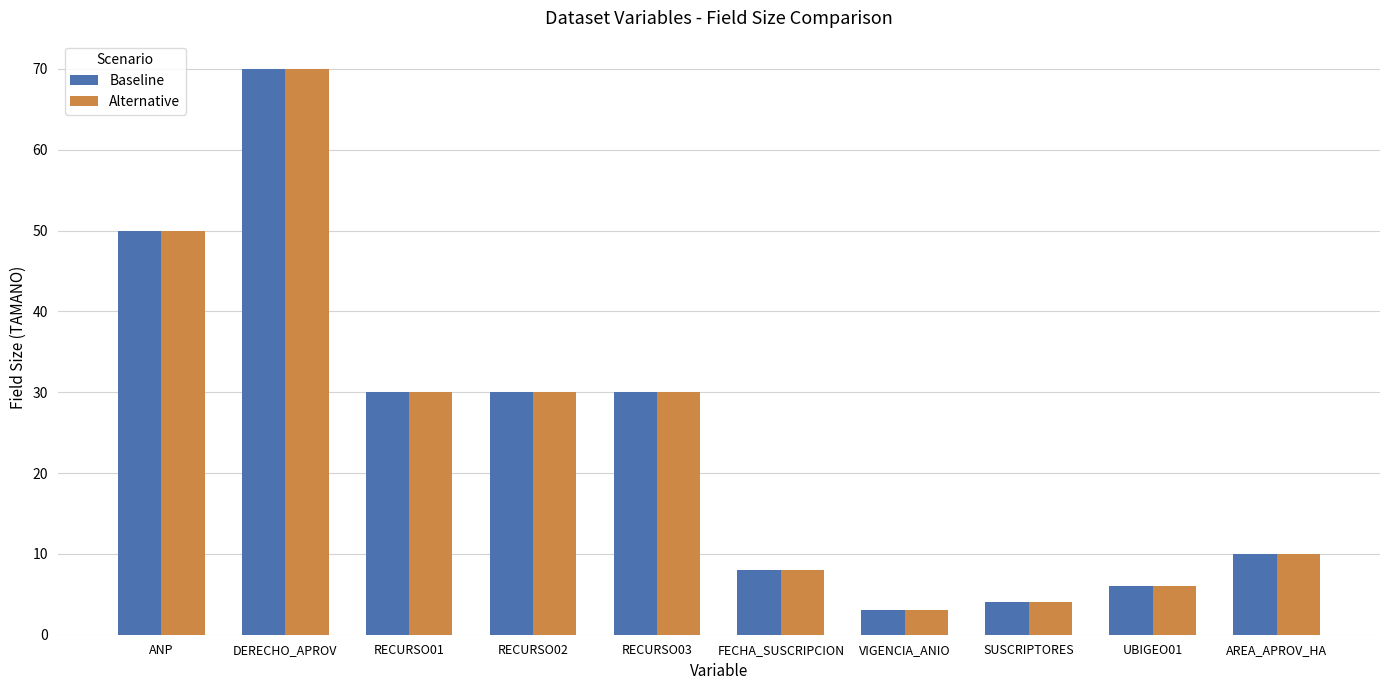

At which category is the sum across all series the highest?

DERECHO_APROV